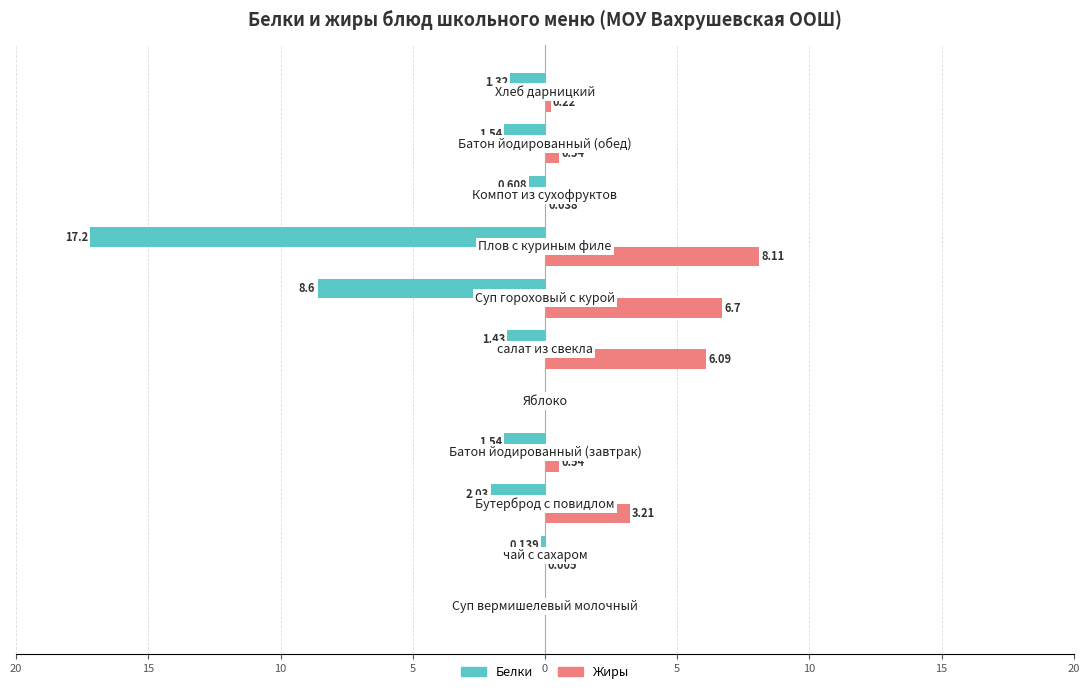

What are all the series names shown in the legend?

Белки, Жиры